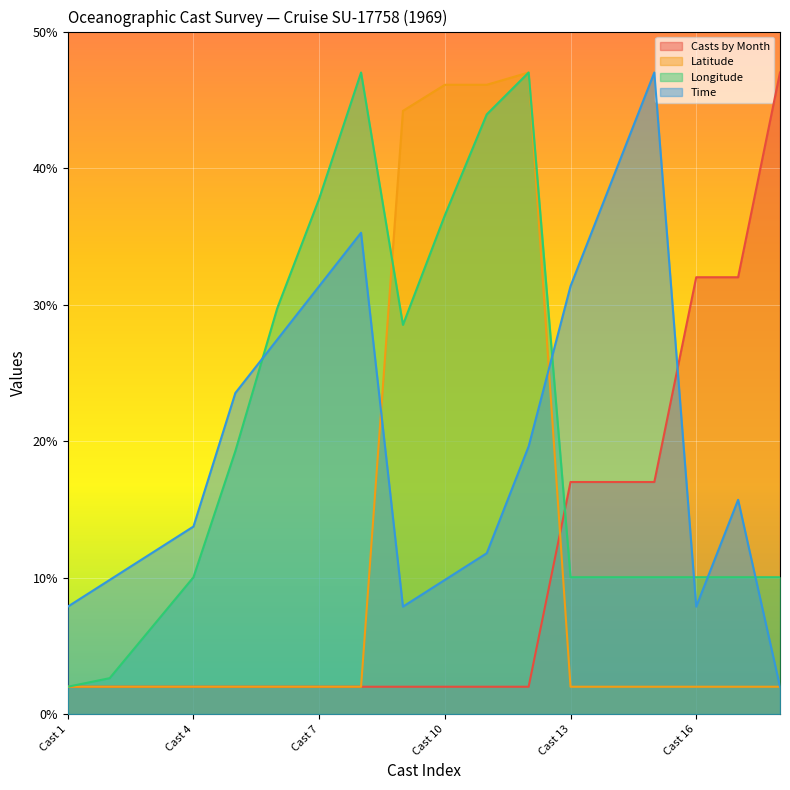

What is the sum of the Casts by Month values at Cast 4 and Cast 18?

49.0